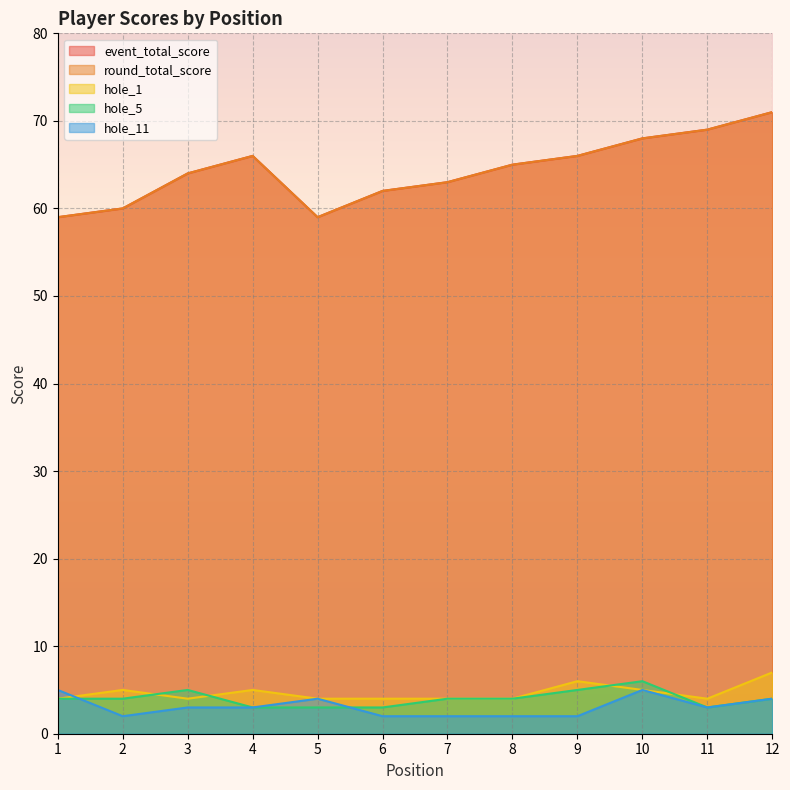

Reading left to right, what are all the values shown in this chart?

event_total_score: 59	60	64	66	59	62	63	65	66	68	69	71
round_total_score: 59	60	64	66	59	62	63	65	66	68	69	71
hole_1: 4	5	4	5	4	4	4	4	6	5	4	7
hole_5: 4	4	5	3	3	3	4	4	5	6	3	4
hole_11: 5	2	3	3	4	2	2	2	2	5	3	4